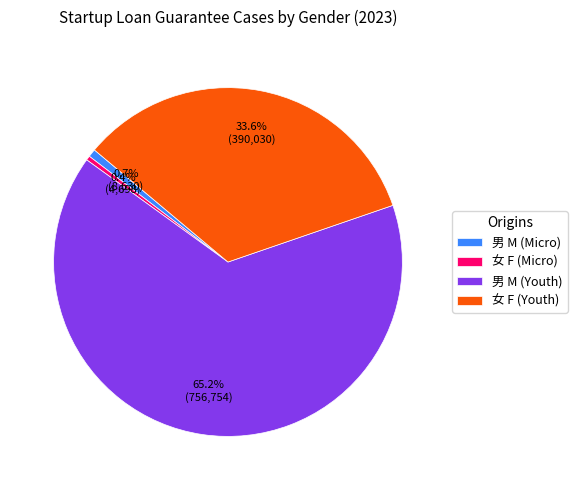

What is the largest slice in the pie chart?

男 M (Youth)